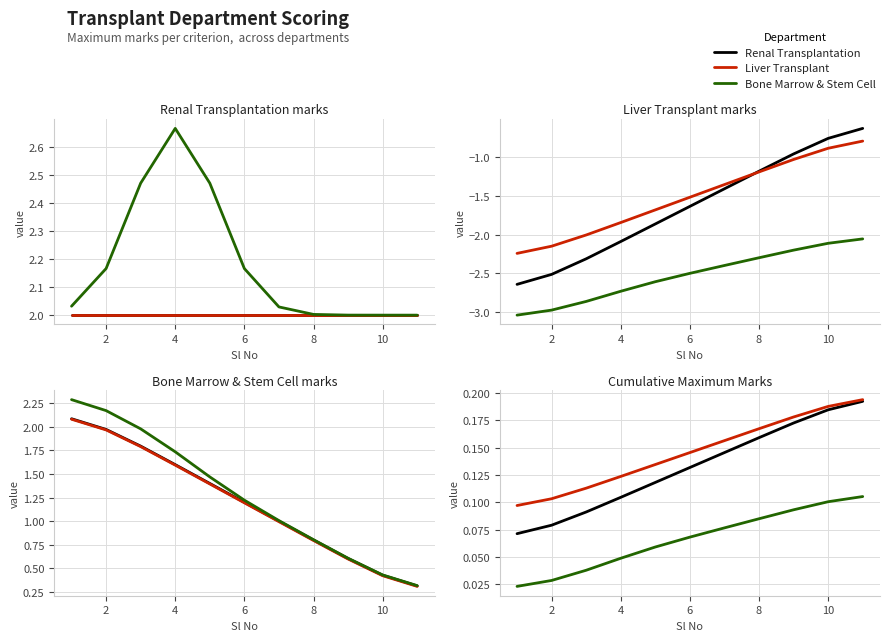

How many Liver Transplant values are between 0 and 1?

11